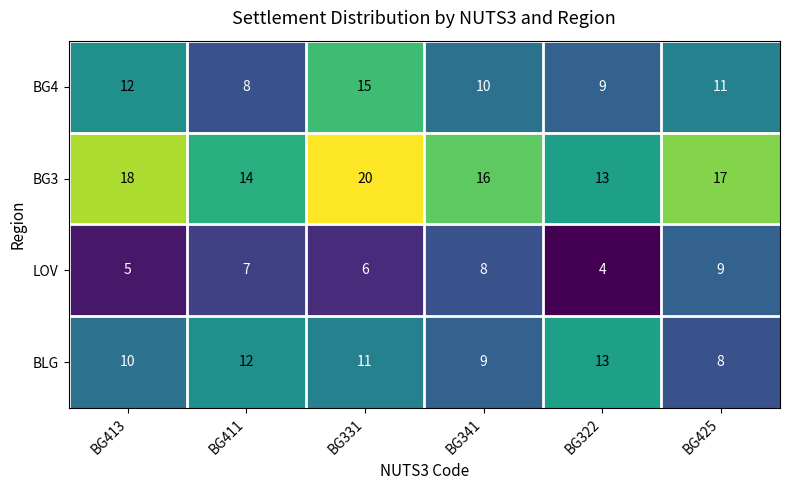

Reading left to right, transcribe all the data shown in this chart.

BG4: BG413=12	BG411=8	BG331=15	BG341=10	BG322=9	BG425=11
BG3: BG413=18	BG411=14	BG331=20	BG341=16	BG322=13	BG425=17
LOV: BG413=5	BG411=7	BG331=6	BG341=8	BG322=4	BG425=9
BLG: BG413=10	BG411=12	BG331=11	BG341=9	BG322=13	BG425=8